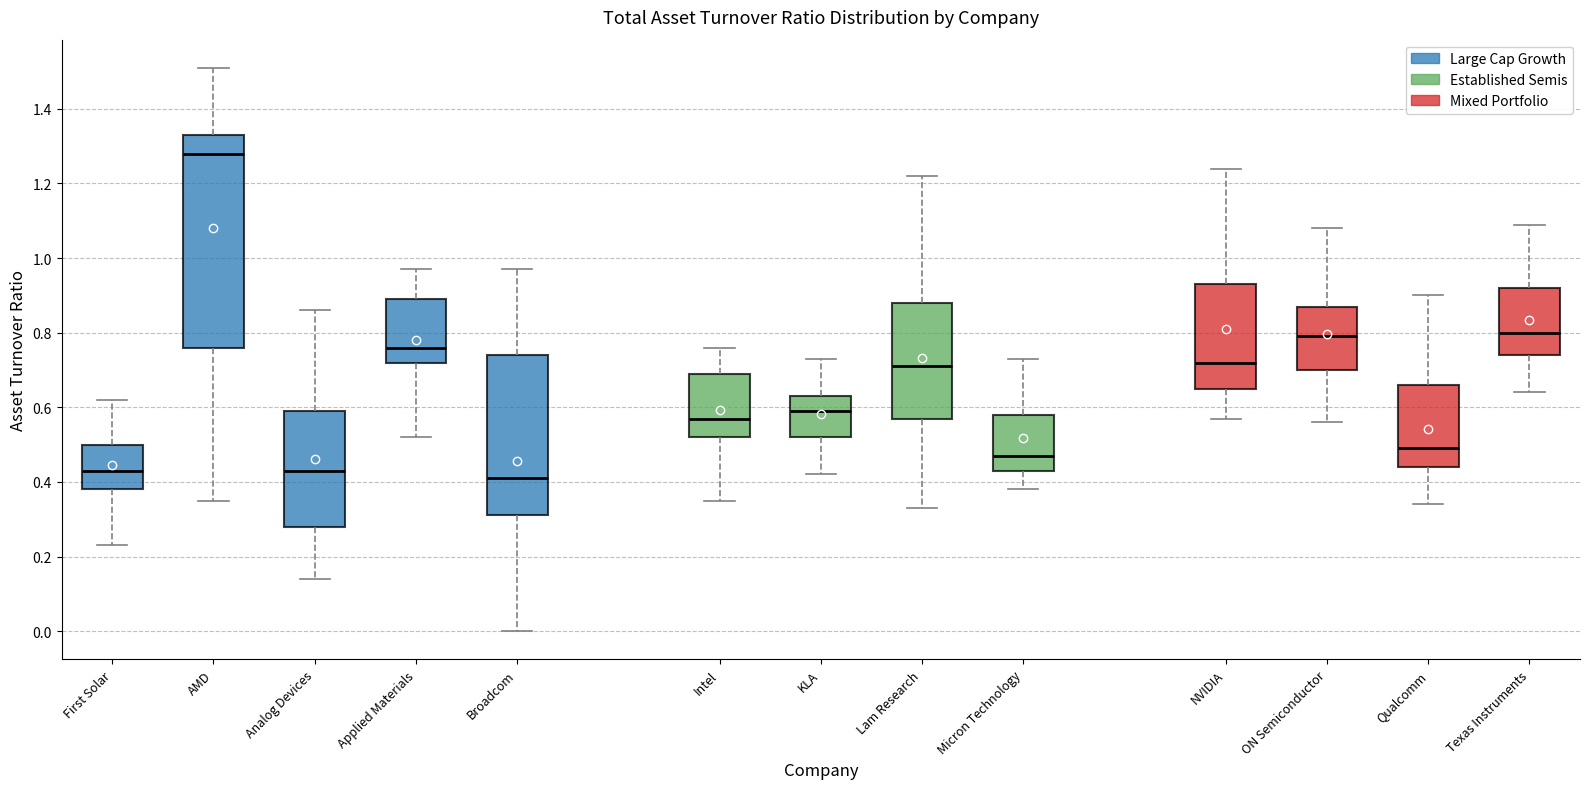

Reading left to right, read every box against the y-axis: the position of its median line, the range the box covers, and the ends of its whiskers. The values are not printed on the chart, so give them approximately, as read against the axis.

First Solar: median 0.44, box 0.38 to 0.50, whiskers 0.24 to 0.62
AMD: median 1.28, box 0.76 to 1.34, whiskers 0.36 to 1.52
Analog Devices: median 0.44, box 0.28 to 0.60, whiskers 0.14 to 0.86
Applied Materials: median 0.76, box 0.72 to 0.90, whiskers 0.52 to 0.98
Broadcom: median 0.42, box 0.32 to 0.74, whiskers 0.00 to 0.98
Intel: median 0.58, box 0.52 to 0.70, whiskers 0.36 to 0.76
KLA: median 0.60, box 0.52 to 0.64, whiskers 0.42 to 0.74
Lam Research: median 0.72, box 0.58 to 0.88, whiskers 0.34 to 1.22
Micron Technology: median 0.48, box 0.44 to 0.58, whiskers 0.38 to 0.74
NVIDIA: median 0.72, box 0.66 to 0.94, whiskers 0.58 to 1.24
ON Semiconductor: median 0.80, box 0.70 to 0.88, whiskers 0.56 to 1.08
Qualcomm: median 0.50, box 0.44 to 0.66, whiskers 0.34 to 0.90
Texas Instruments: median 0.80, box 0.74 to 0.92, whiskers 0.64 to 1.10